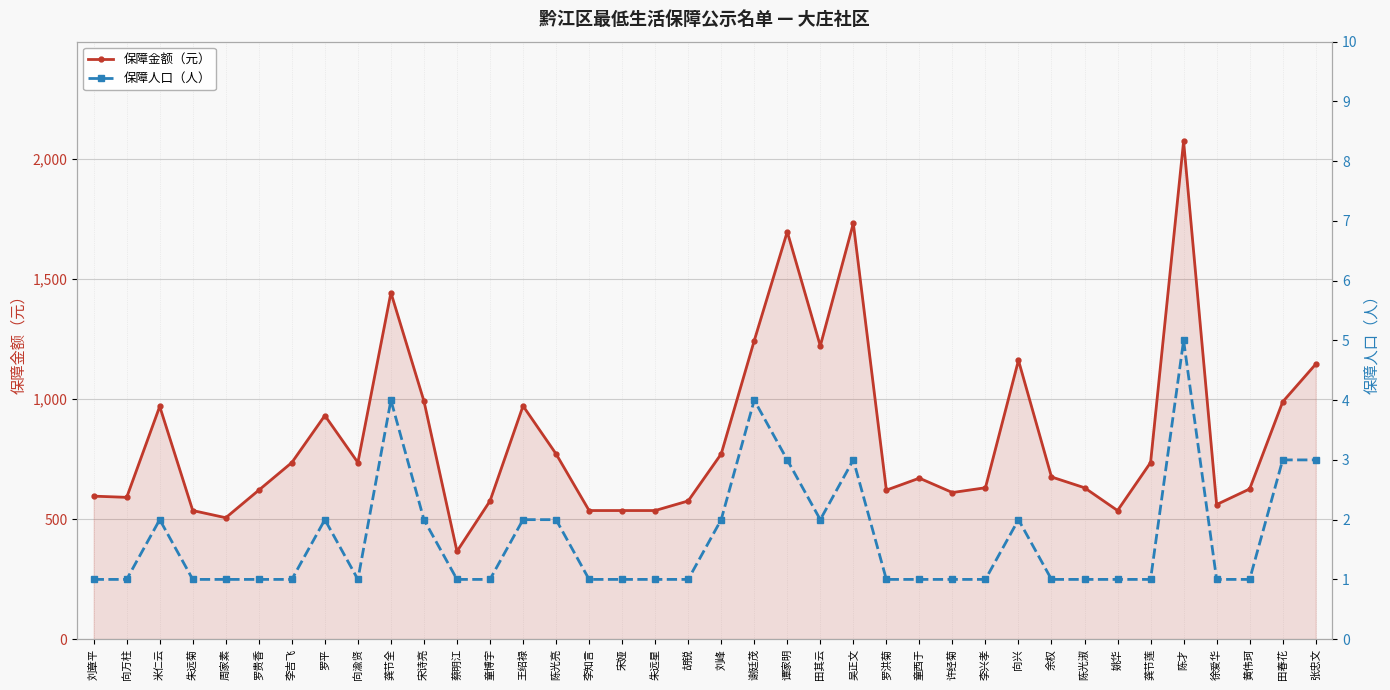

At which label is 保障人口（人） closest to 3?

谭家明